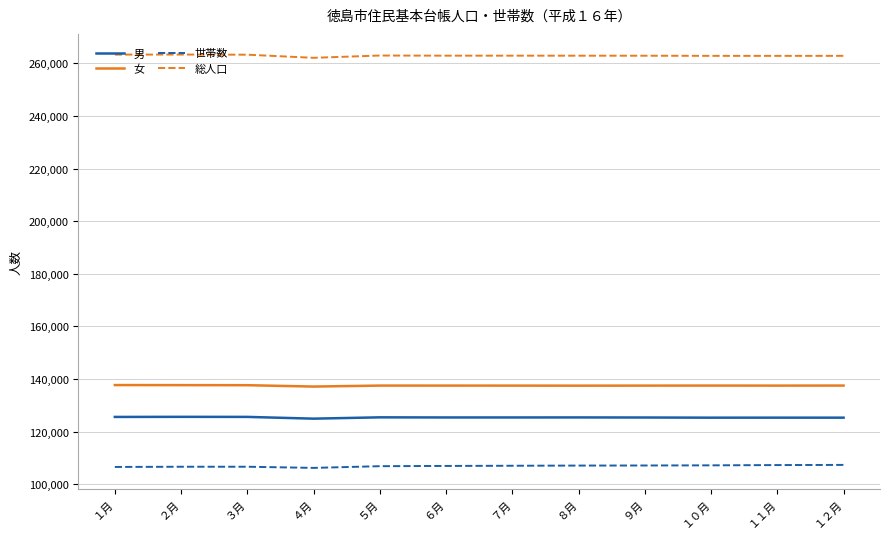

The value of 総人口 at ４月 is 262092. True or false?

True